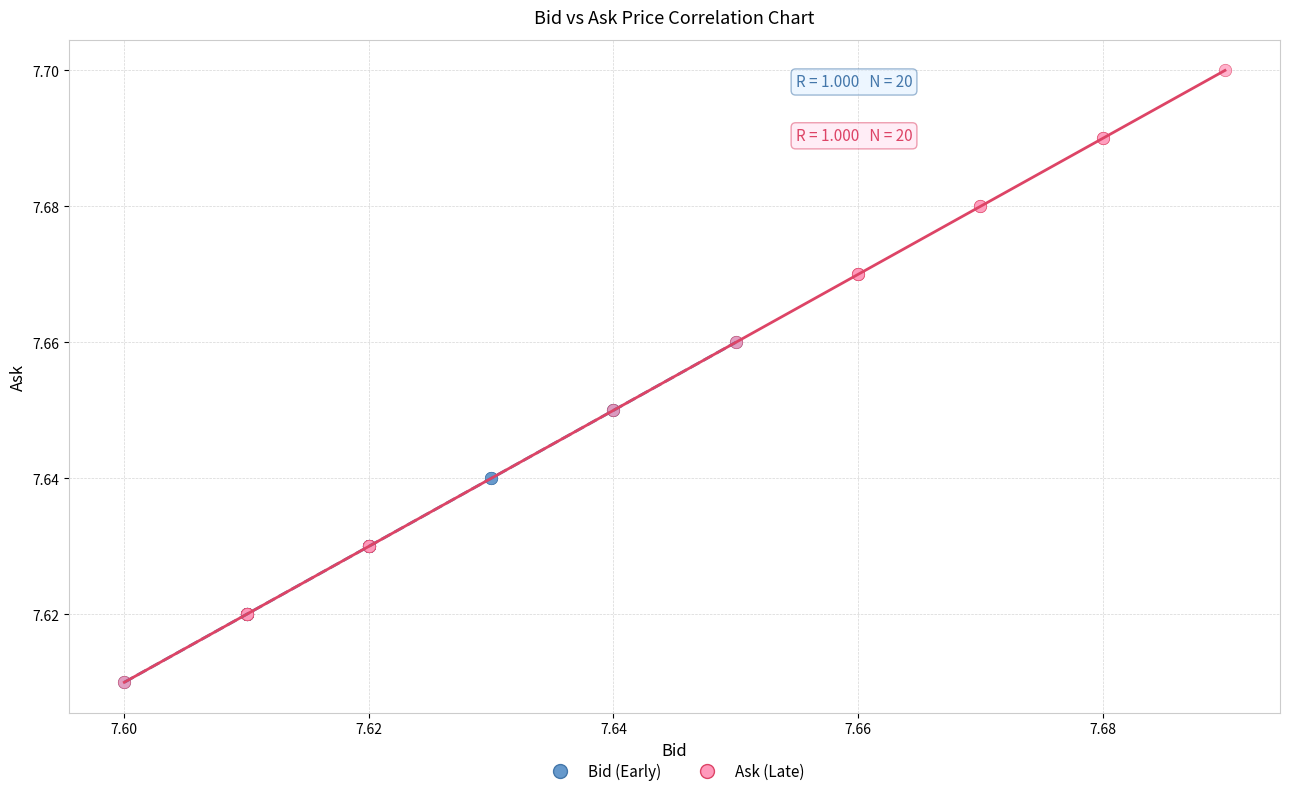

Which series contains the highest Y value?

Ask (Late)